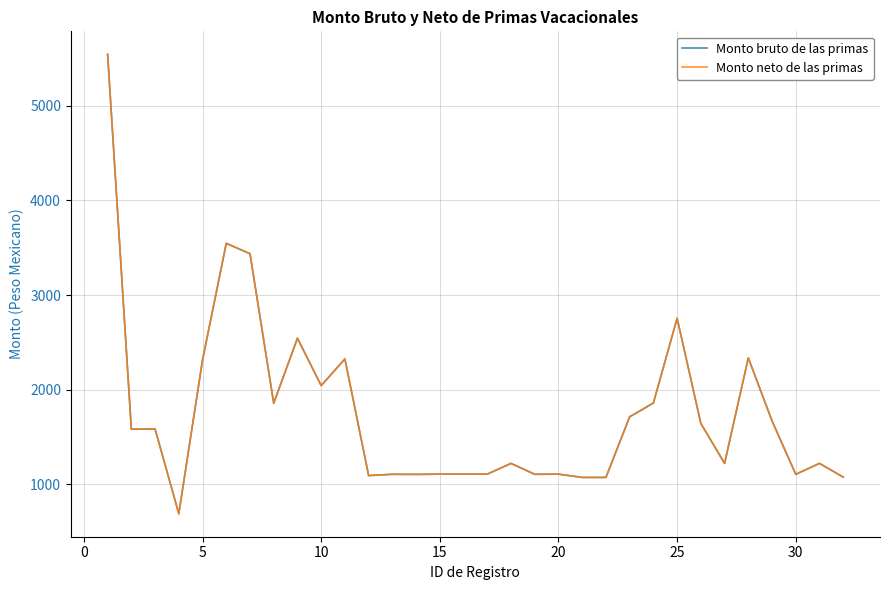

Does the chart display data point markers on the line(s)?

No